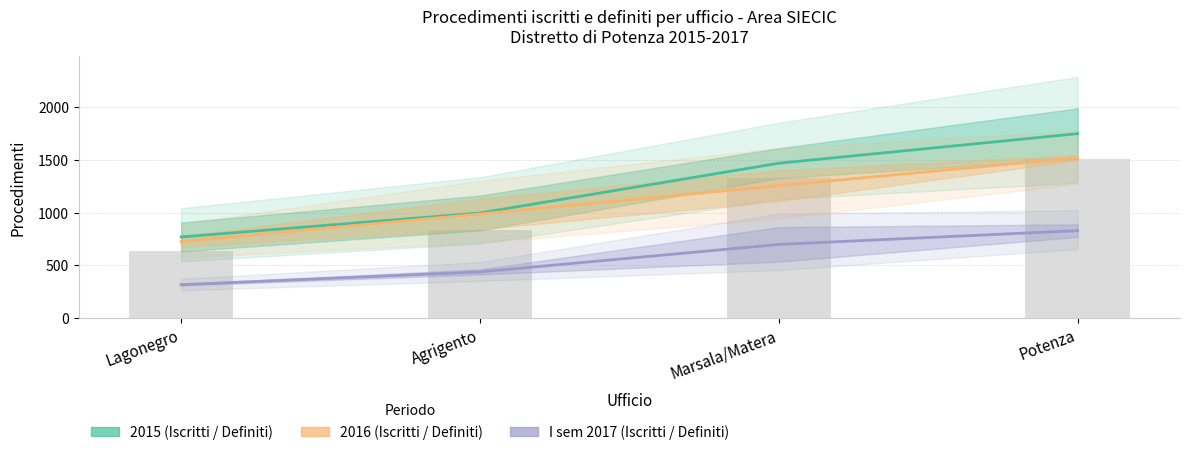

What is the label of the 1st bar from the right?

Potenza